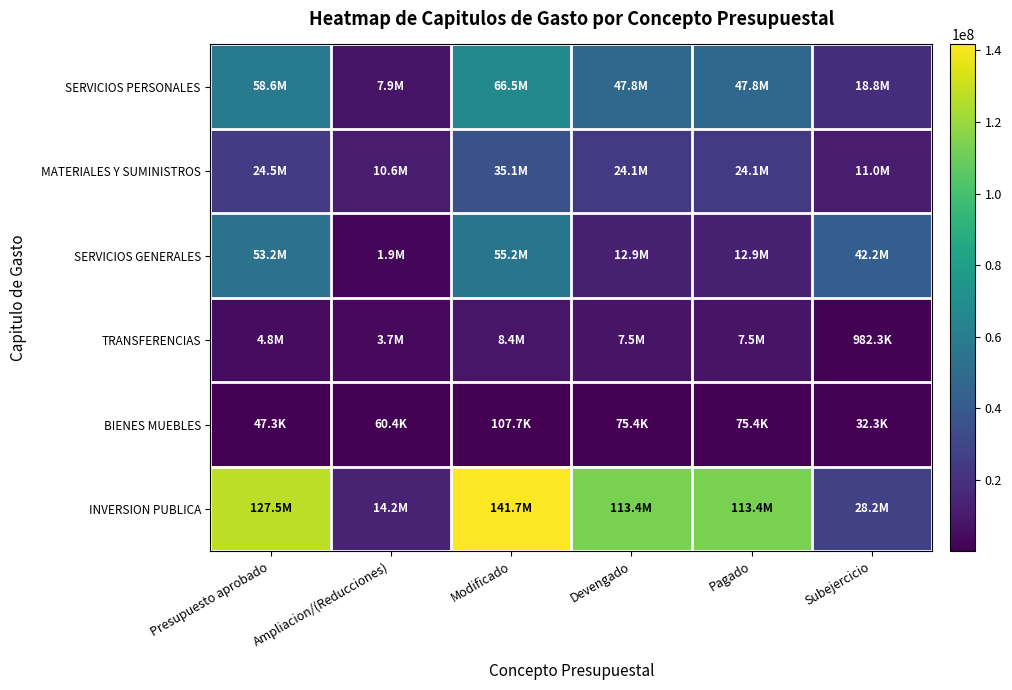

What is the difference between the highest and lowest values at Presupuesto aprobado?

127438115.8